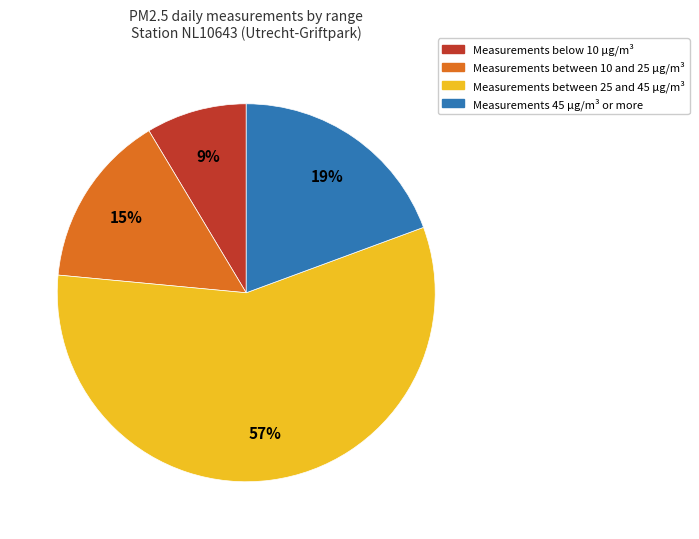

Is there any slice that represents more than half of the pie?

Yes